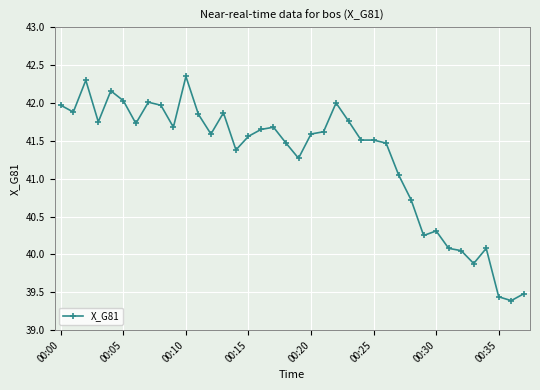

What is the smallest value displayed?

39.4